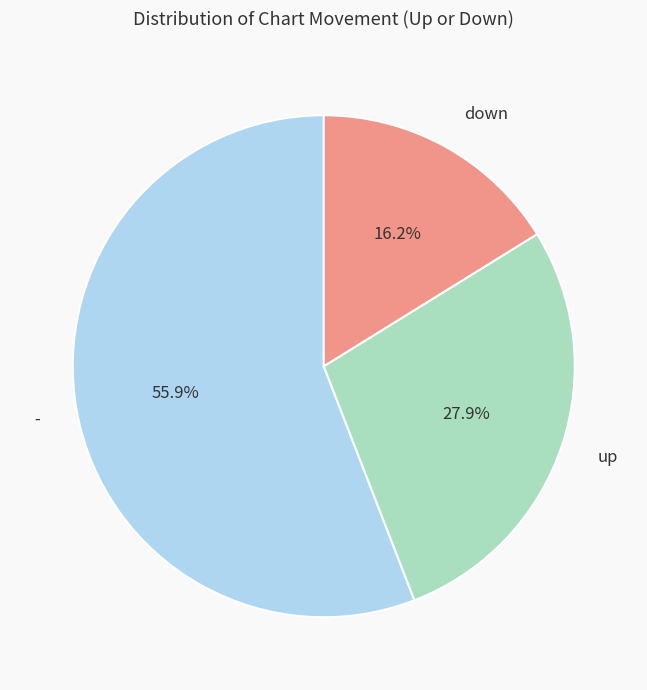

What is the ratio of the value at down to the value at -?

0.3